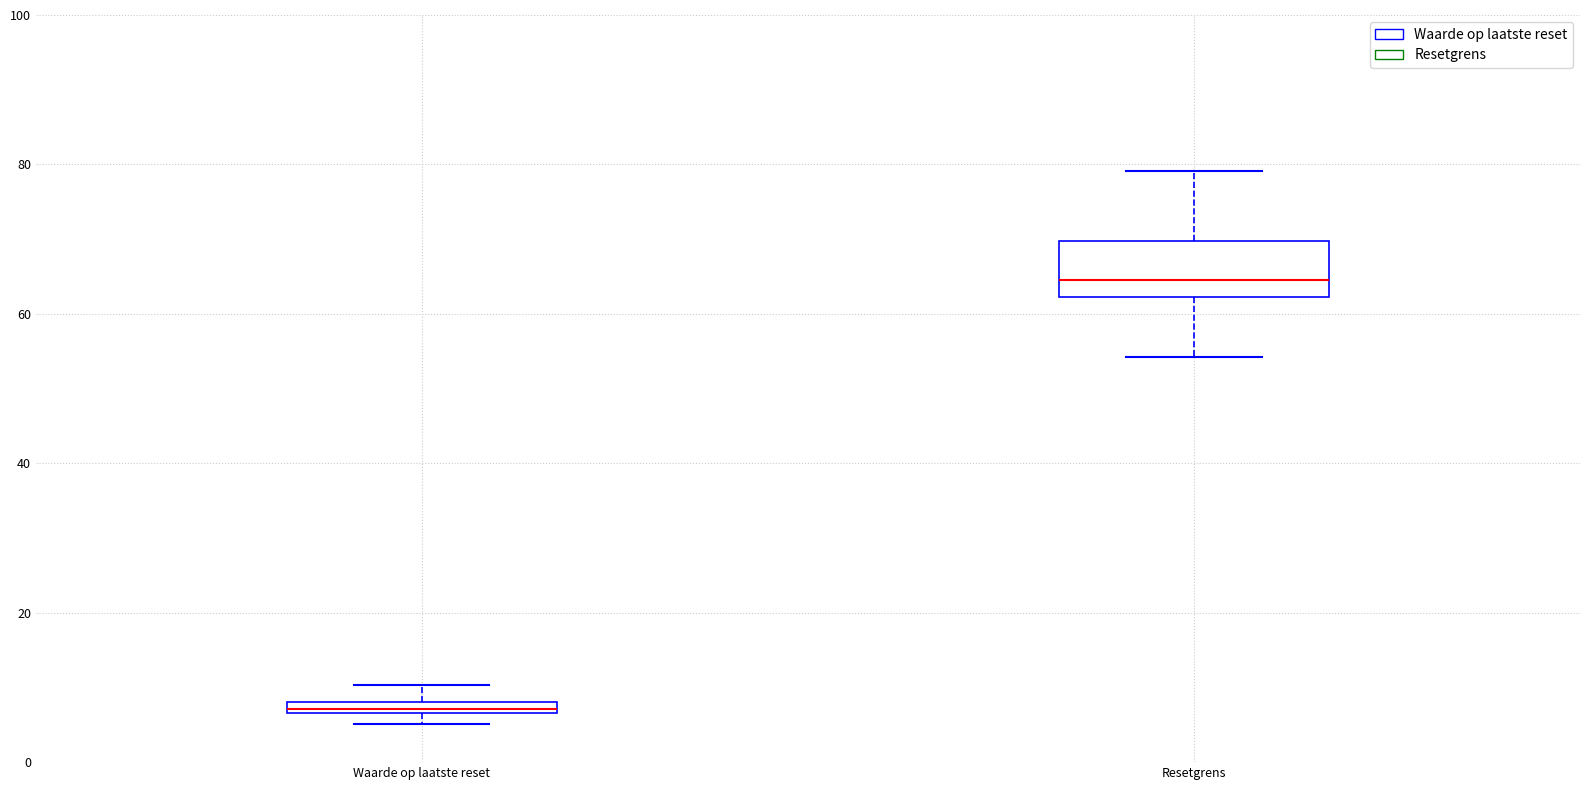

Where does the upper whisker of the box for Waarde op laatste reset end on the y-axis? The values are not printed on the chart, so give them approximately, as read against the axis.

10